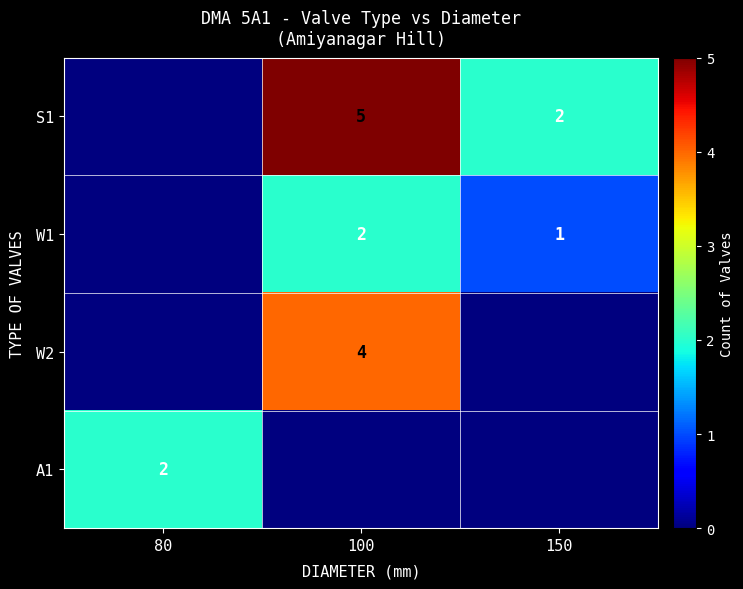

What is the spread (max minus min) of values at 80?

2